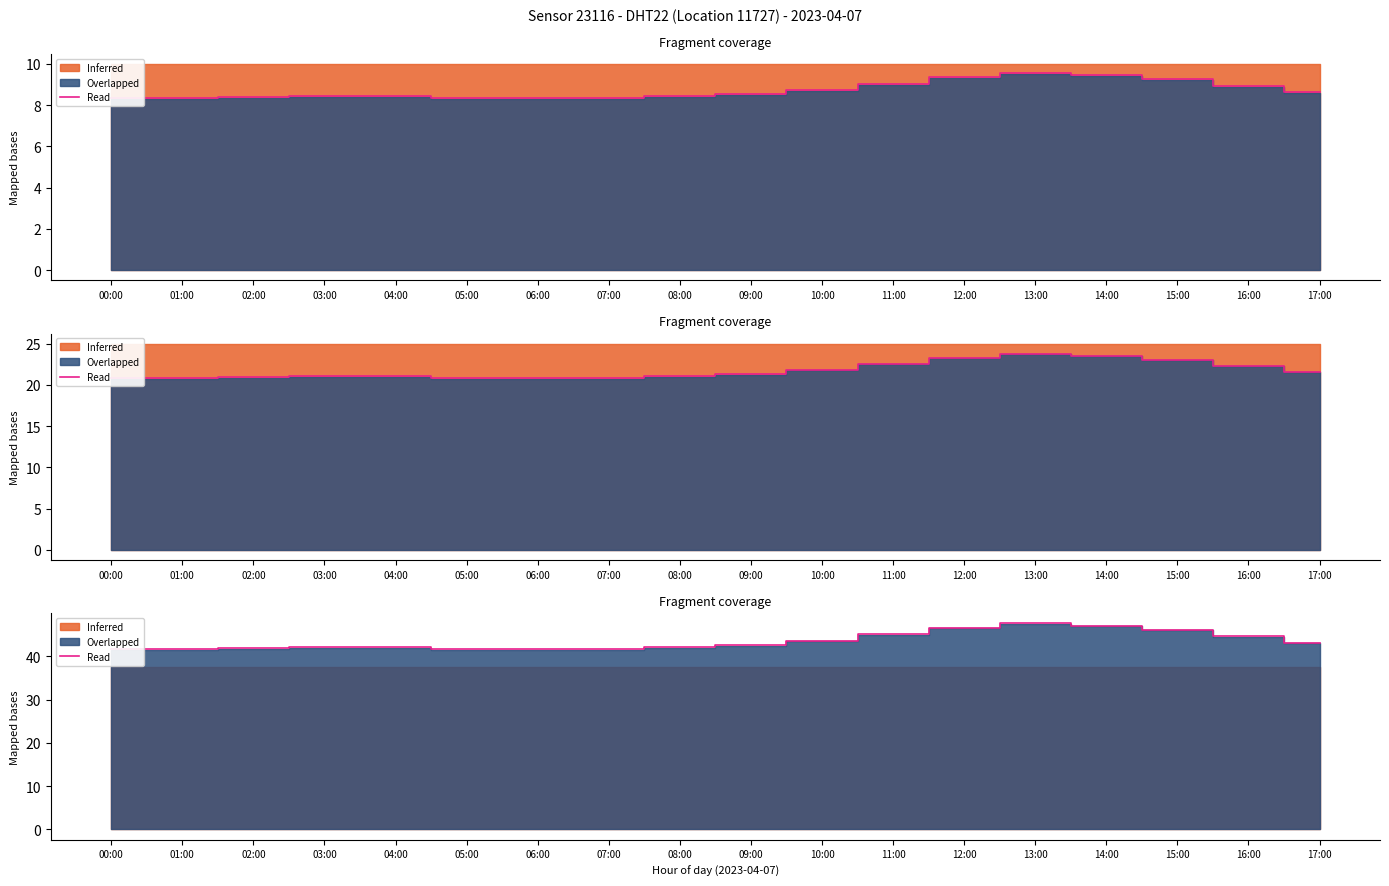

What position from the right is 01:00?

17